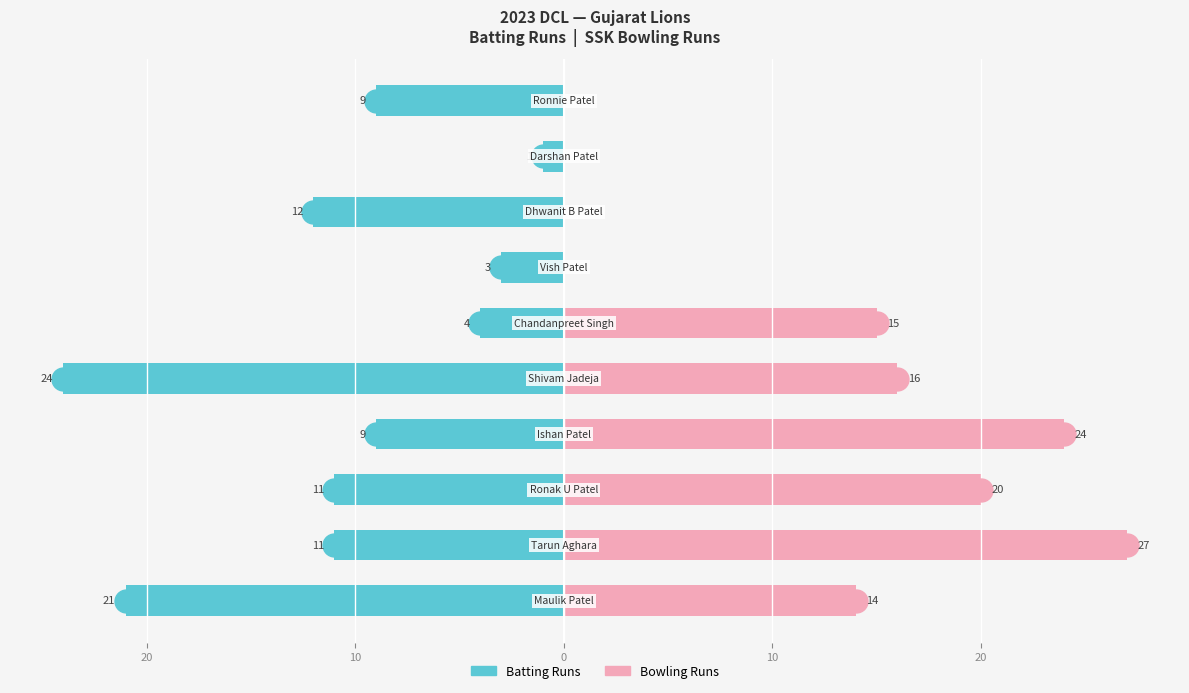

How many bars are there in each group?

2